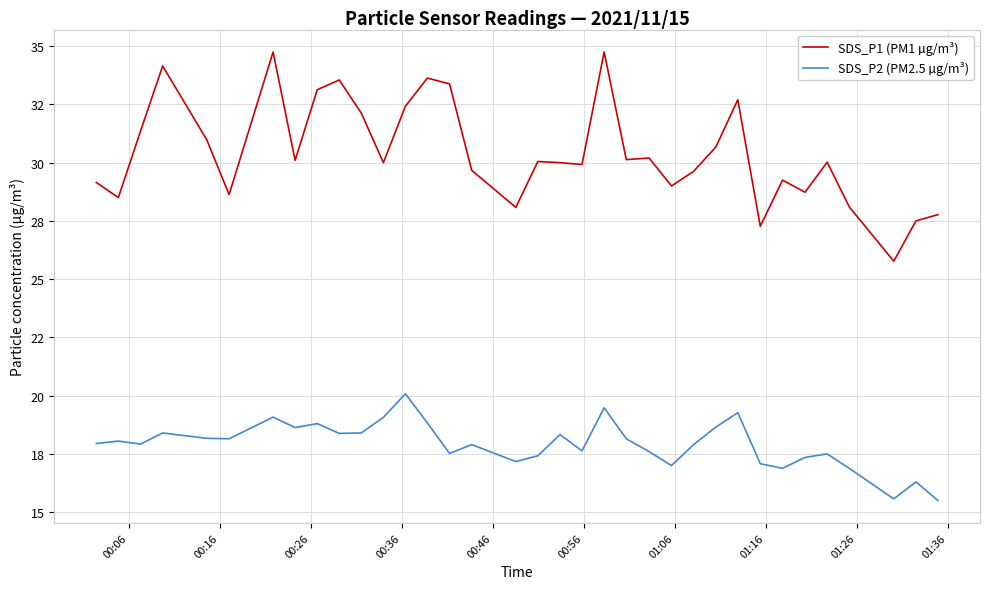

What are all the series names shown in the legend?

SDS_P1 (PM1 µg/m³), SDS_P2 (PM2.5 µg/m³)